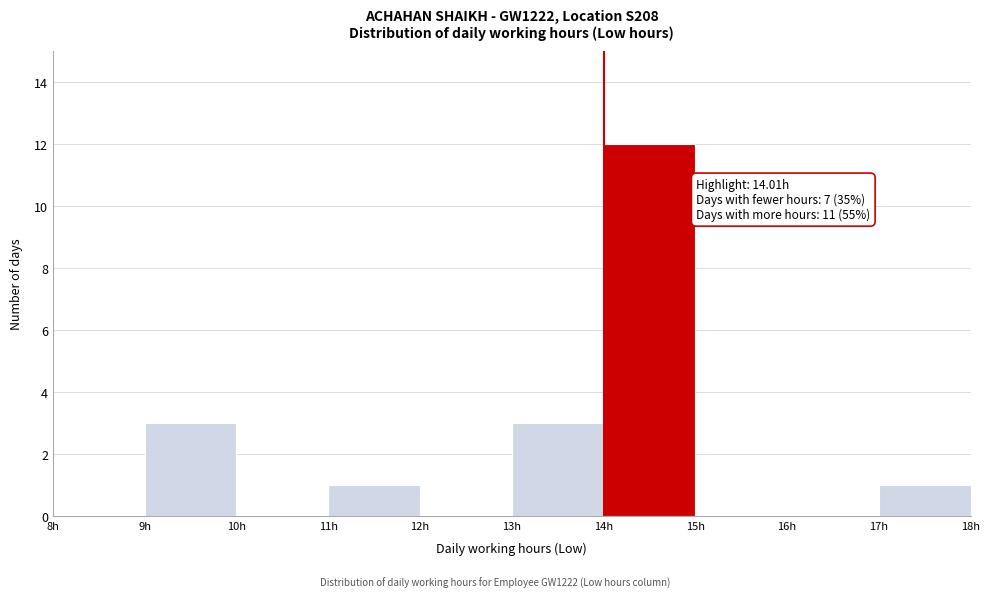

Over which range of the x-axis is the bar tallest?

14 to 15